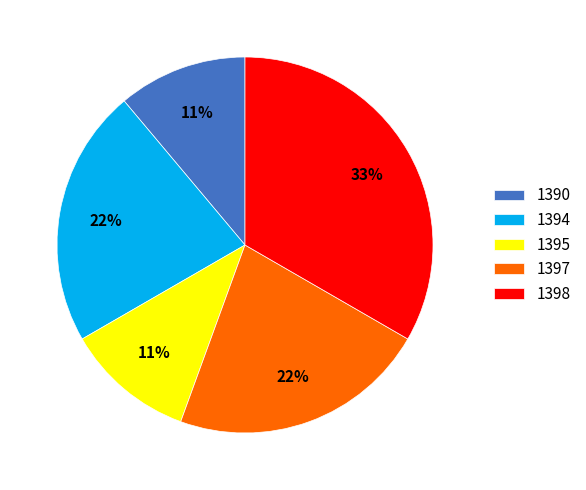

To the nearest percent, what portion does 1390 represent?

11%